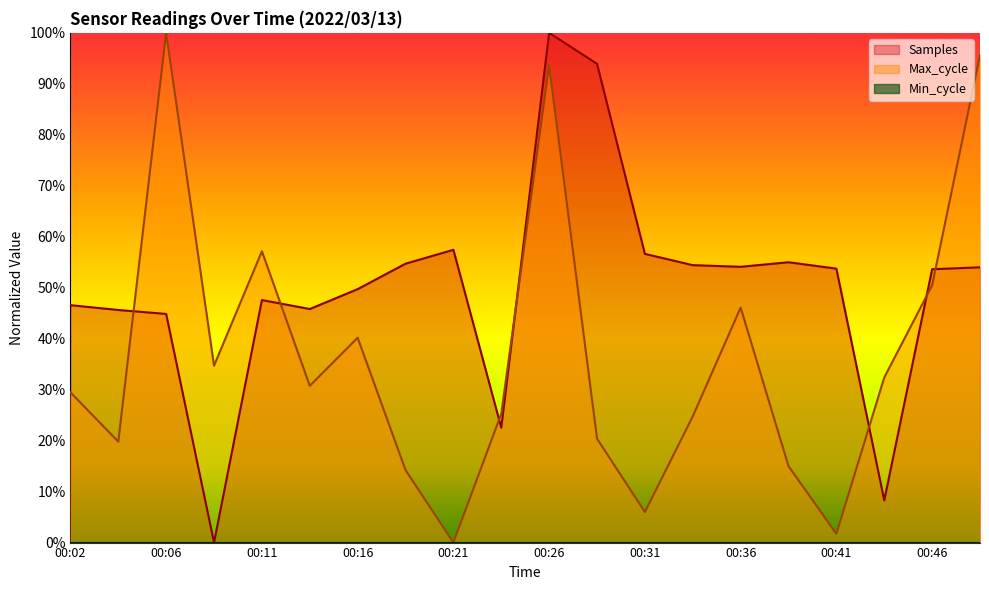

How many lines are shown in the chart?

2